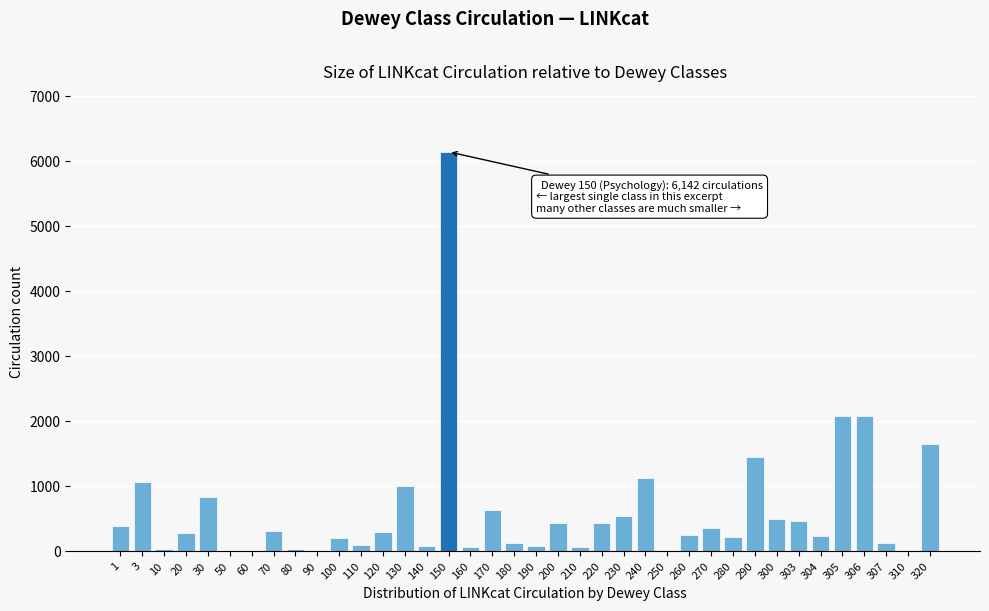

What is the sum of all values?

23843